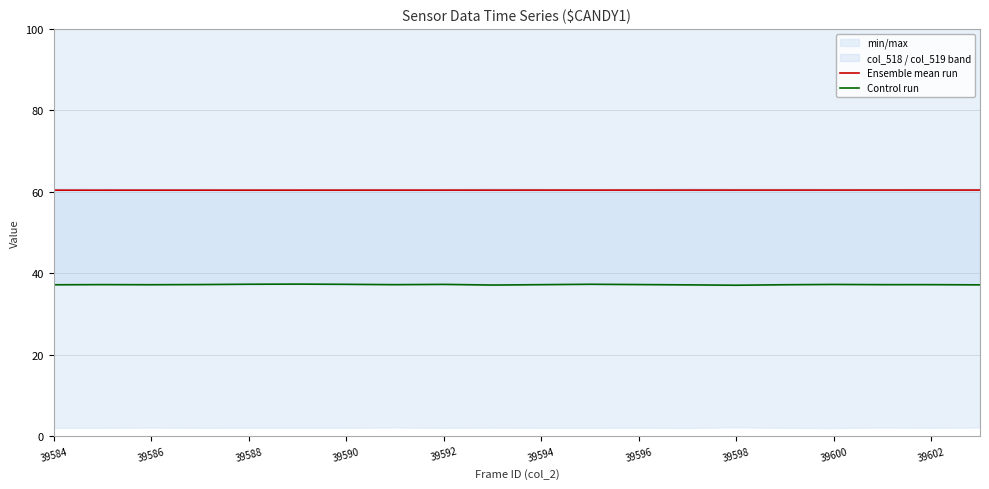

The value of Ensemble mean run at 39602 is 41.4. True or false?

False